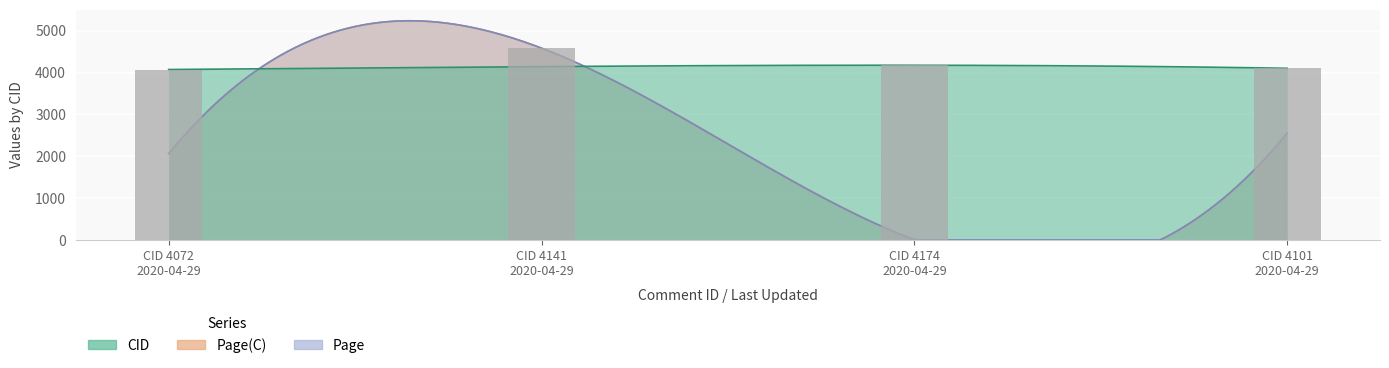

How many categories are shown in the chart?

4